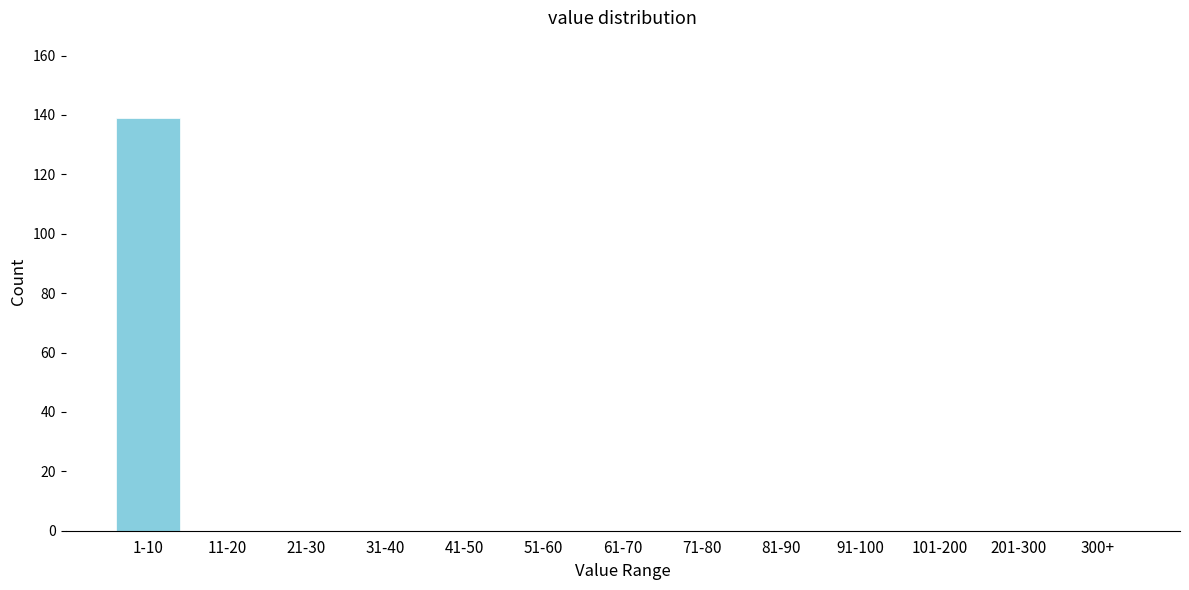

Reading right to left, what are all the values shown in this chart?

300+=0	201-300=0	101-200=0	91-100=0	81-90=0	71-80=0	61-70=0	51-60=0	41-50=0	31-40=0	21-30=0	11-20=0	1-10=139